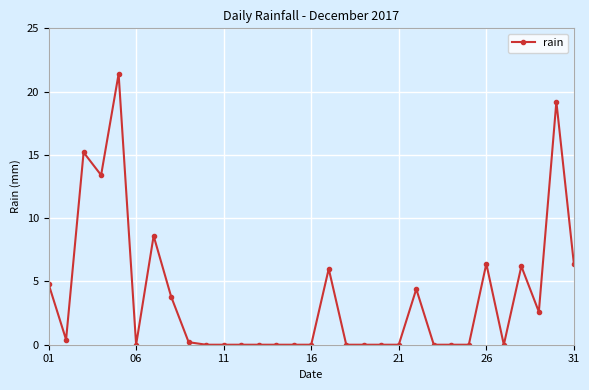

What is the sum of all values?

119.0